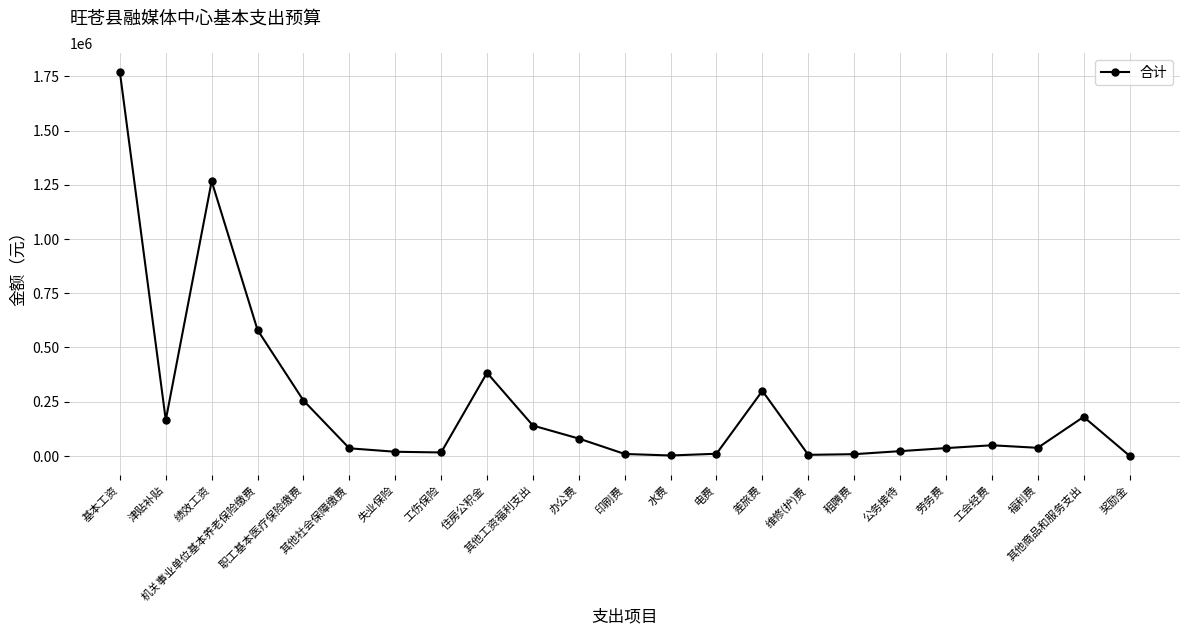

Count the number of values greater than 37359.

12